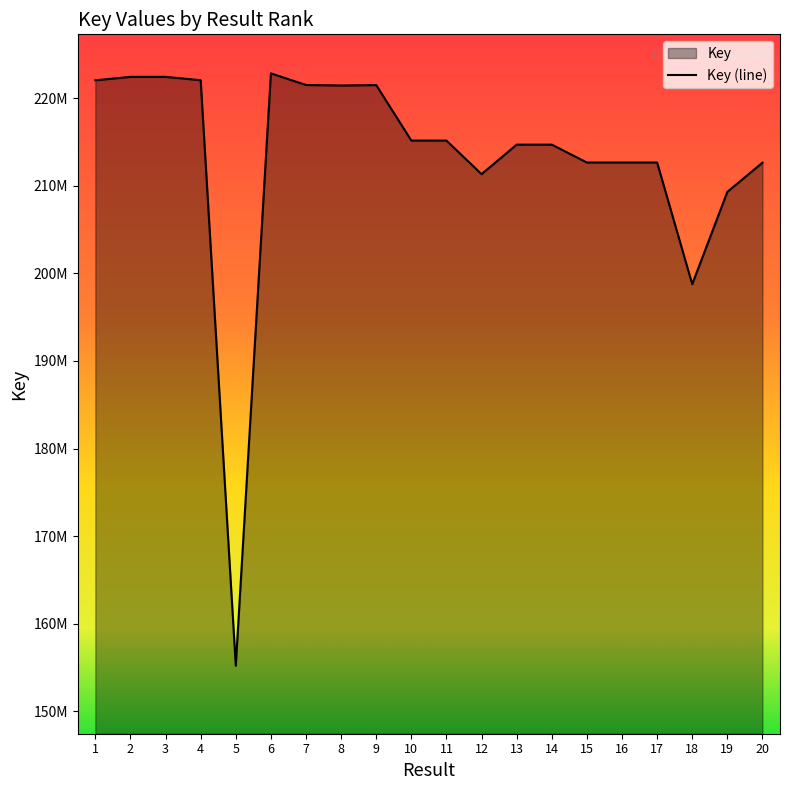

Reading right to left, list all the values displayed in this chart.

212633084	209299744	198765262	212651029	212650981	212651127	214692360	214692200	211326019	215154270	215156020	221490053	221442155	221500776	222825791	155217299	222046634	222430319	222429421	222035162